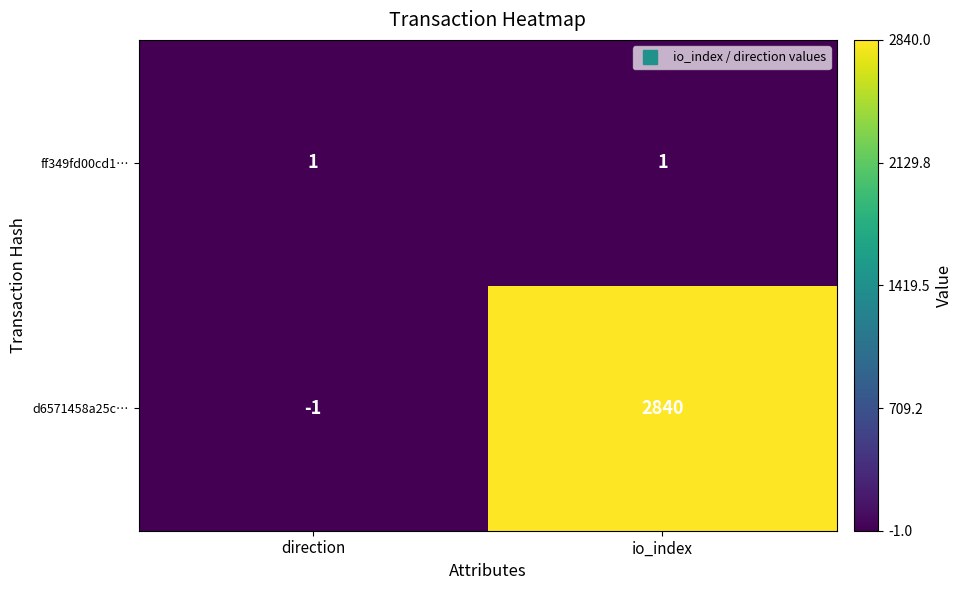

Reading left to right, what are all the values shown in this chart?

ff349fd00cd1…: direction=1	io_index=1
d6571458a25c…: direction=-1	io_index=2840